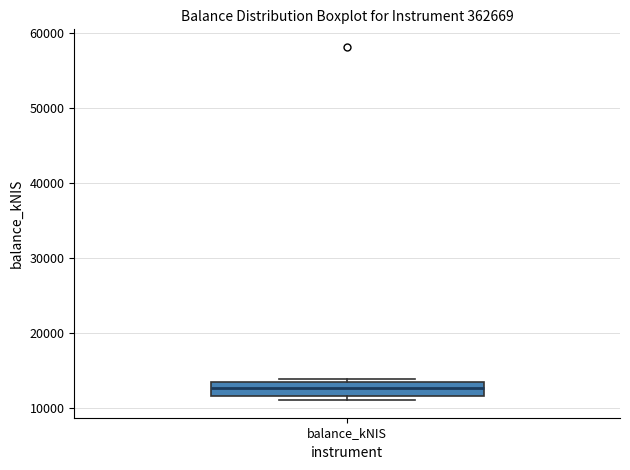

Transcribe this box plot: give where the median line is, the range the box spans, and where the two whiskers end, as read against the y-axis. The values are not printed on the chart, so give them approximately, as read against the axis.

median 13000 (inside the box), box 12000 to 13000, whiskers 11000 to 14000